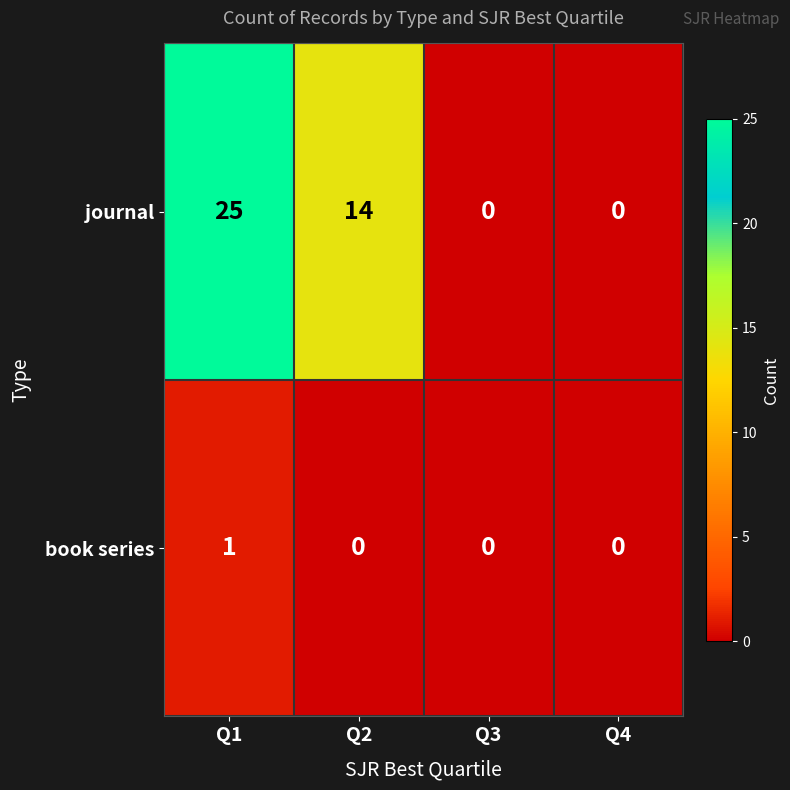

What is the difference between the maximum and second lowest values in the journal series?

25